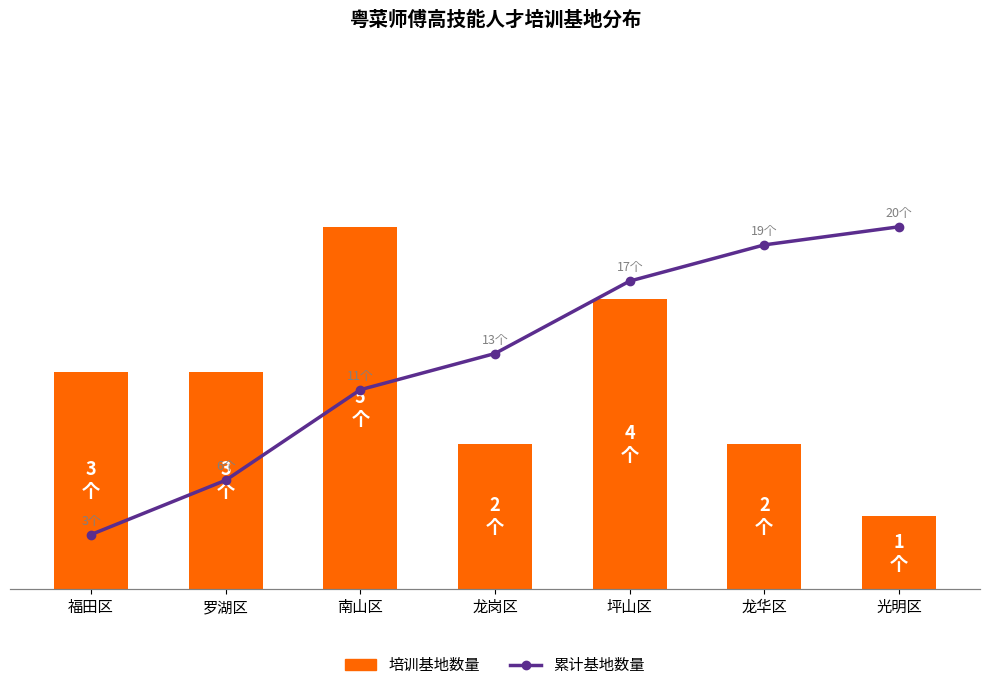

List the labels in order of 累计基地数量 value, largest first.

光明区, 龙华区, 坪山区, 龙岗区, 南山区, 罗湖区, 福田区